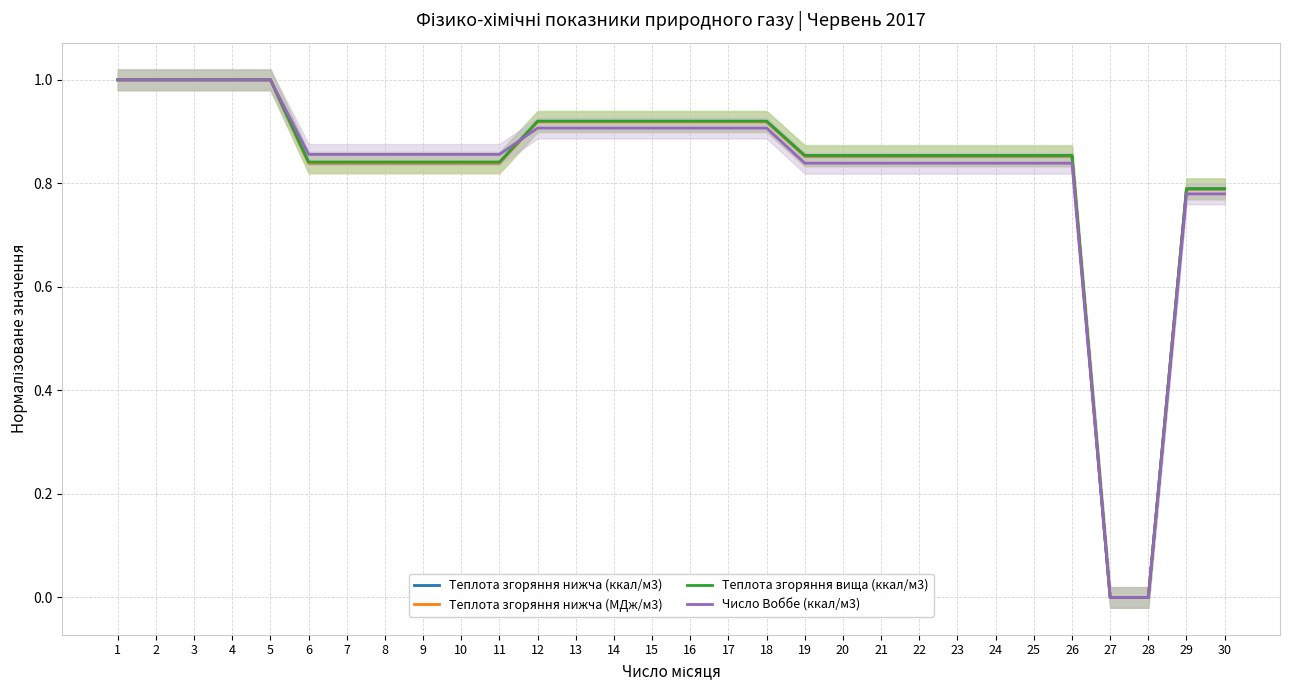

At which label is Число Воббе (ккал/м3) closest to 0?

27